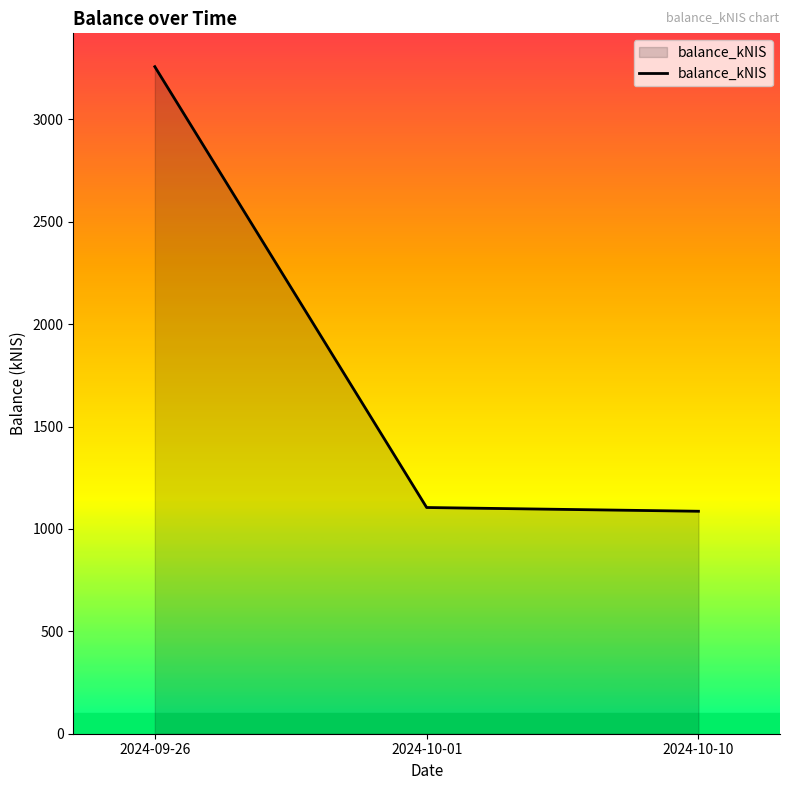

Where is the data nearest to the value 2171?

2024-10-01